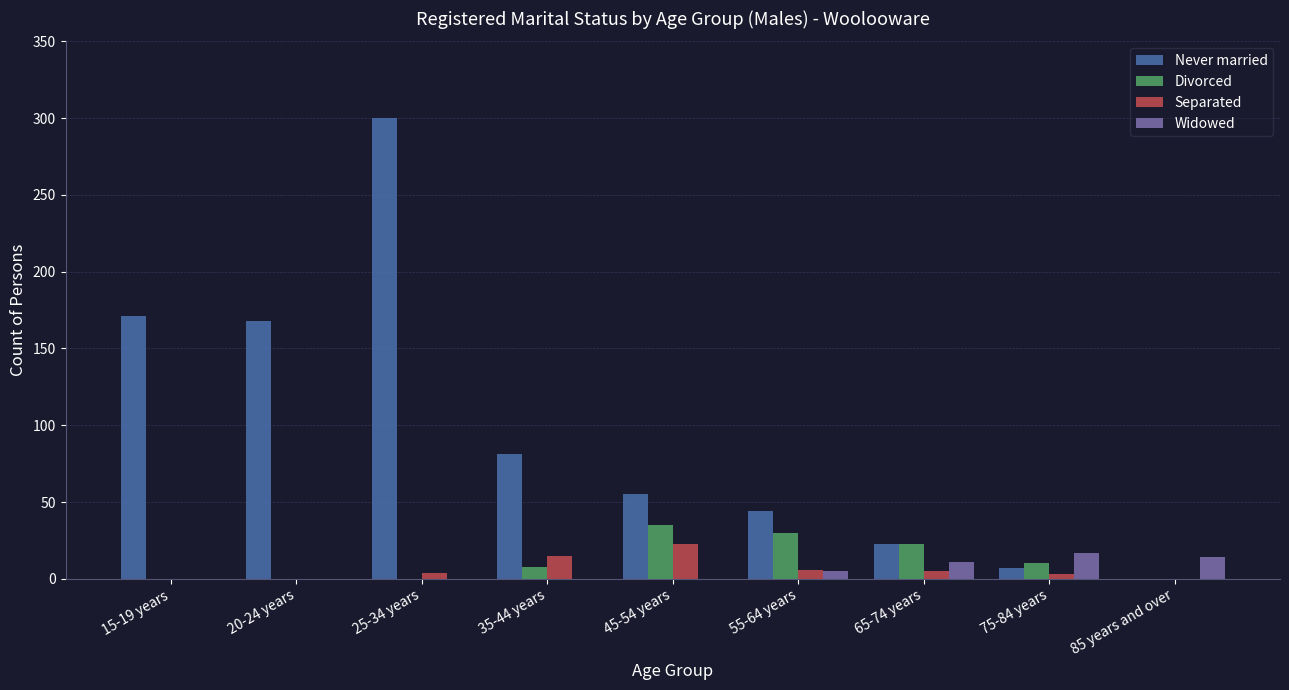

Are the bars grouped side by side (vs. stacked)?

Yes